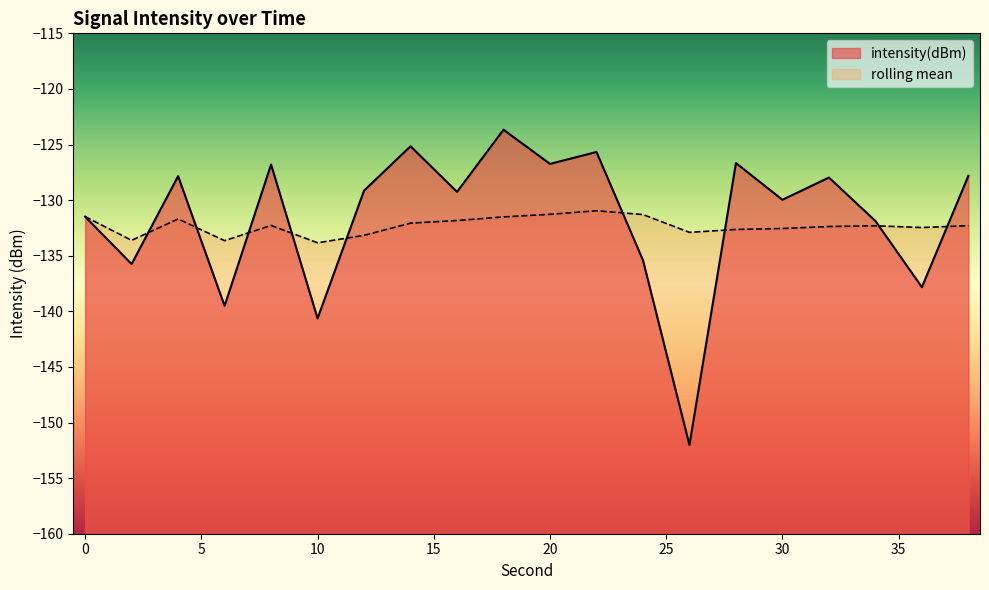

Reading left to right, extract all data points from this chart.

intensity(dBm): 0=-131.5	2=-135.7	4=-127.8	6=-139.5	8=-126.8	10=-140.6	12=-129.1	14=-125.2	16=-129.3	18=-123.7	20=-126.7	22=-125.7	24=-135.4	26=-152.0	28=-126.7	30=-130.0	32=-128.0	34=-131.9	36=-137.8	38=-127.8
rolling_mean: 0=-131.5	2=-133.6	4=-131.7	6=-133.6	8=-132.3	10=-133.8	12=-133.2	14=-132.1	16=-131.8	18=-131.5	20=-131.3	22=-131.0	24=-131.3	26=-132.9	28=-132.6	30=-132.6	32=-132.4	34=-132.3	36=-132.5	38=-132.3